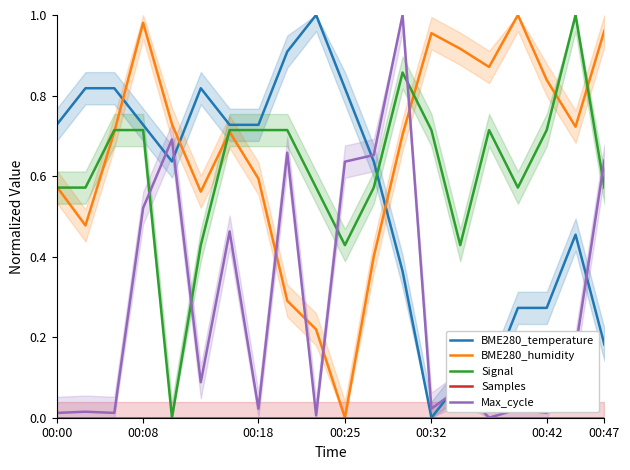

Count the number of categories in the chart.

20